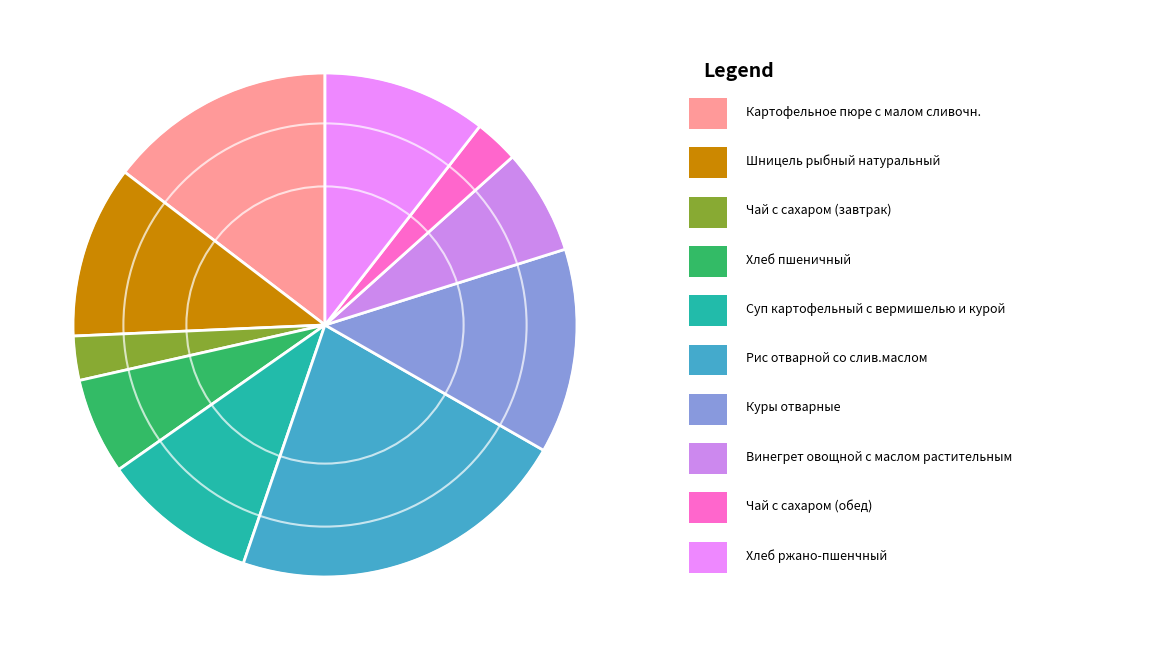

How many slices are in this pie chart?

10